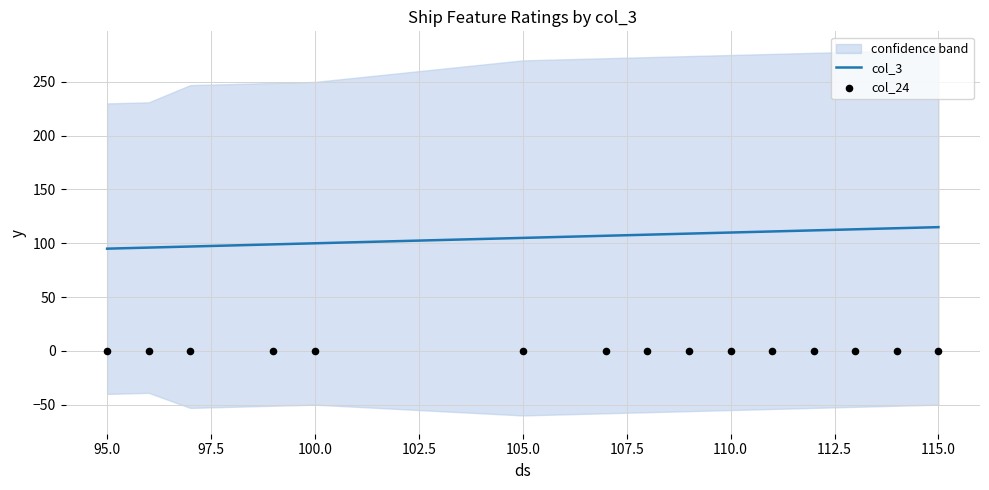

Which series has the largest total across all categories?

col_3